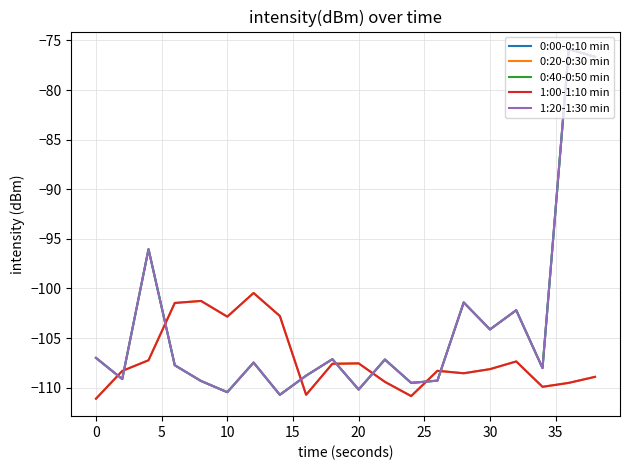

Is this an area chart (filled region under the line)?

No